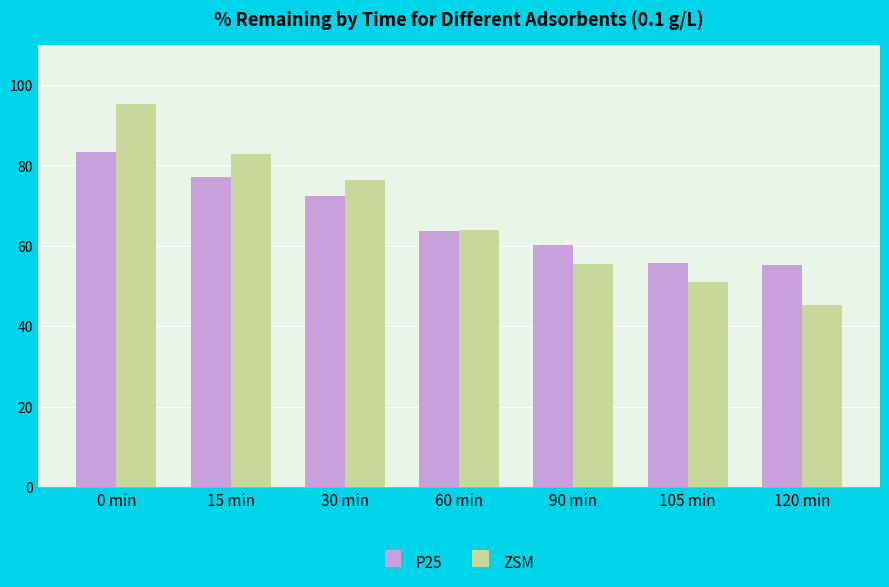

Are the bars grouped side by side (vs. stacked)?

Yes